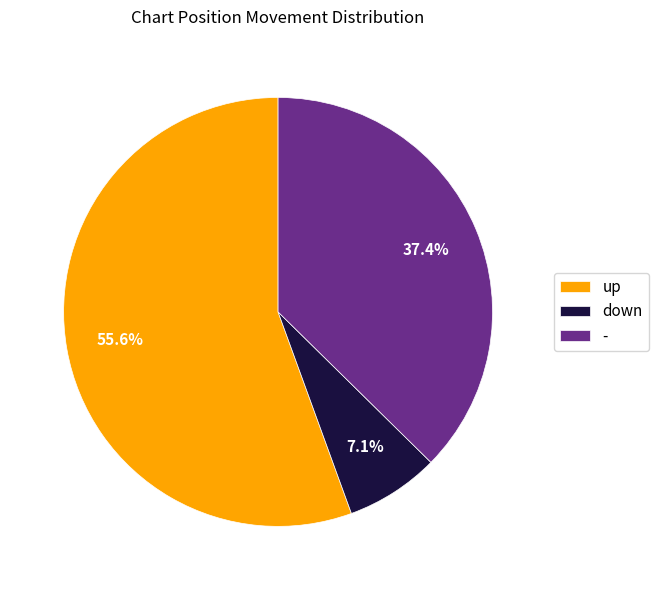

To the nearest percent, what is the combined percentage of - and up?

93%